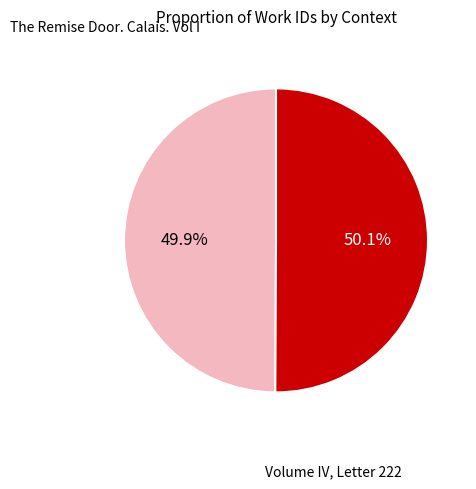

Is there a majority slice in this chart?

Yes